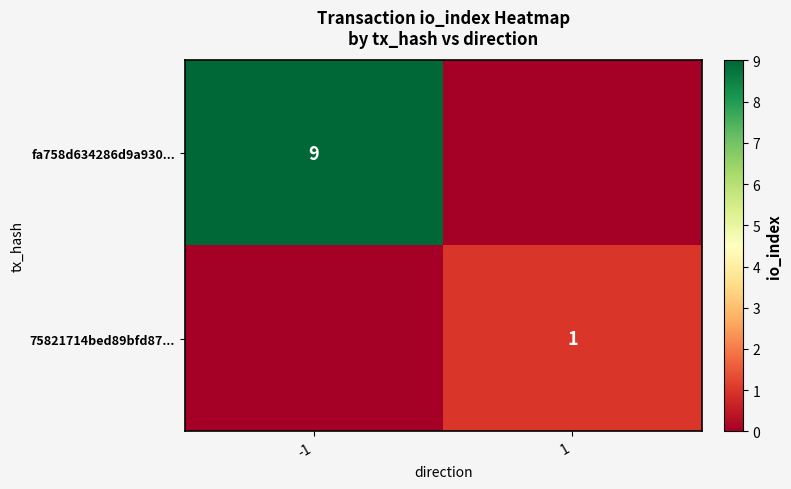

The value of fa758d634286d9a930... at -1 is 9. True or false?

True